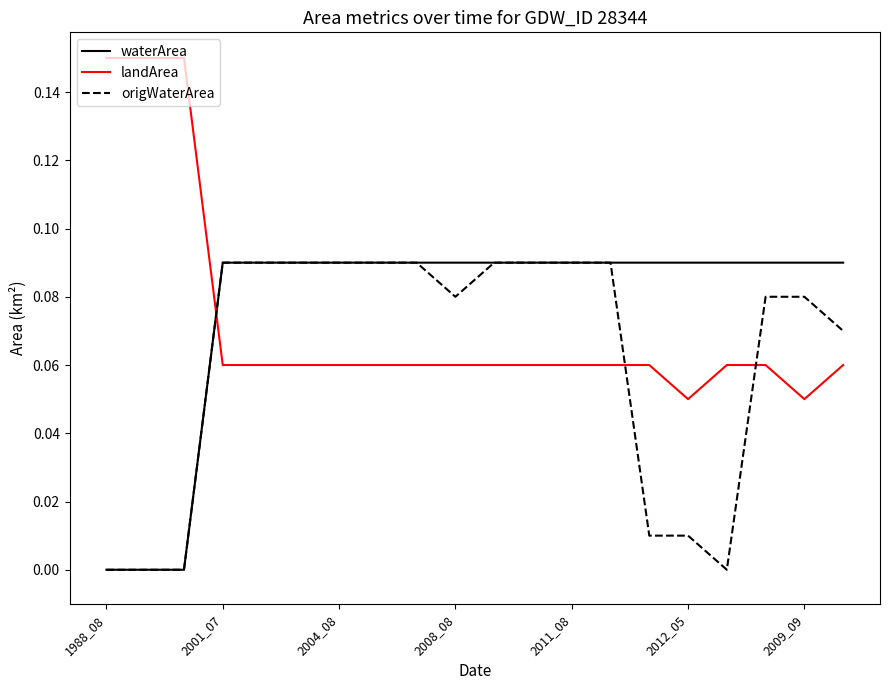

Which series has the widest spread of values?

landArea